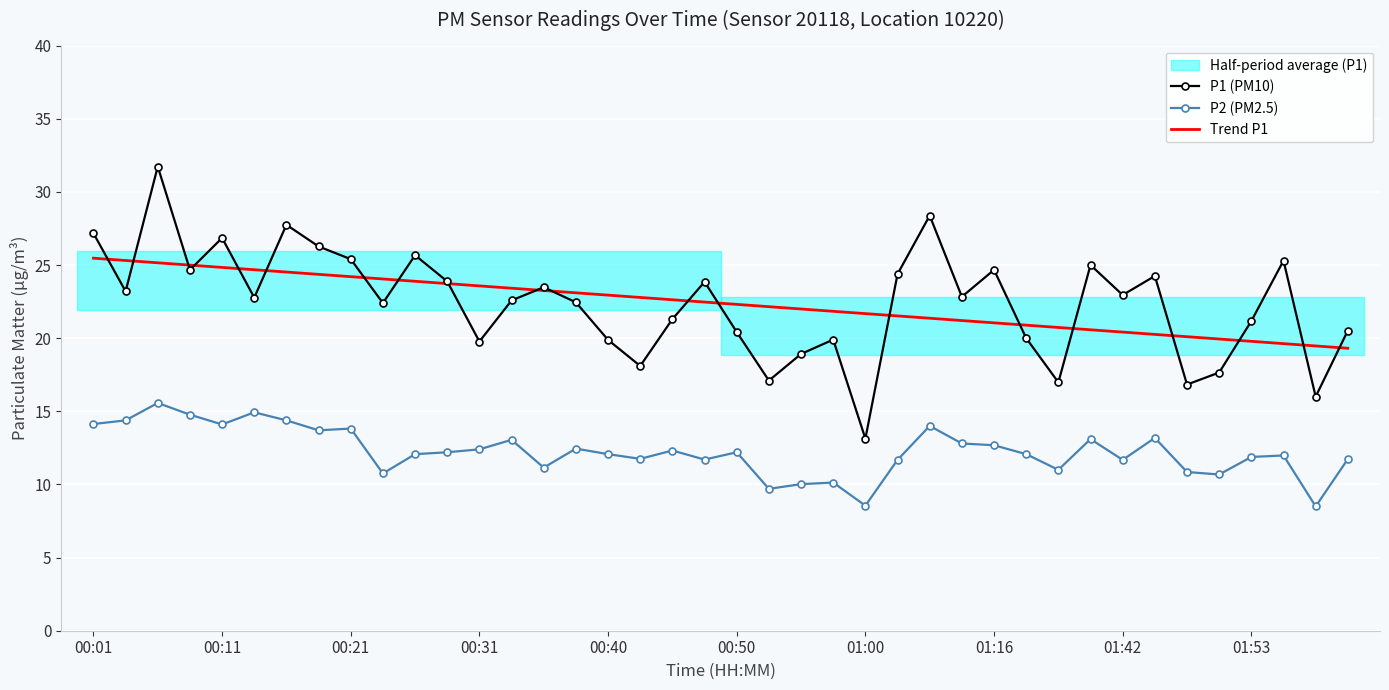

After their last crossing, which series has the higher values: Trend P1 or P1 (PM10)?

P1 (PM10)